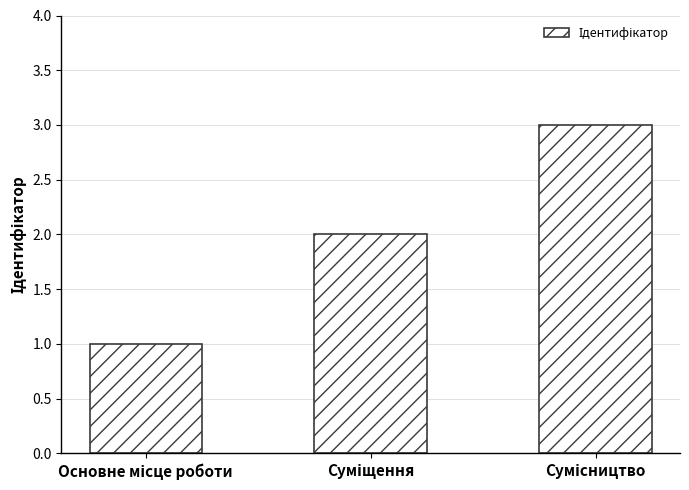

Reading left to right, list all the values displayed in this chart.

1	2	3